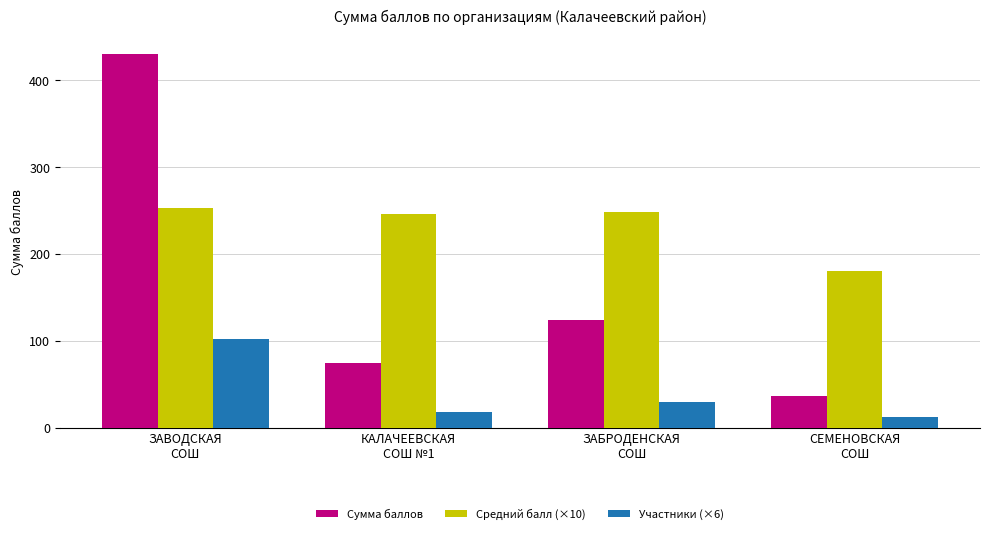

How many bars are there in each group?

3